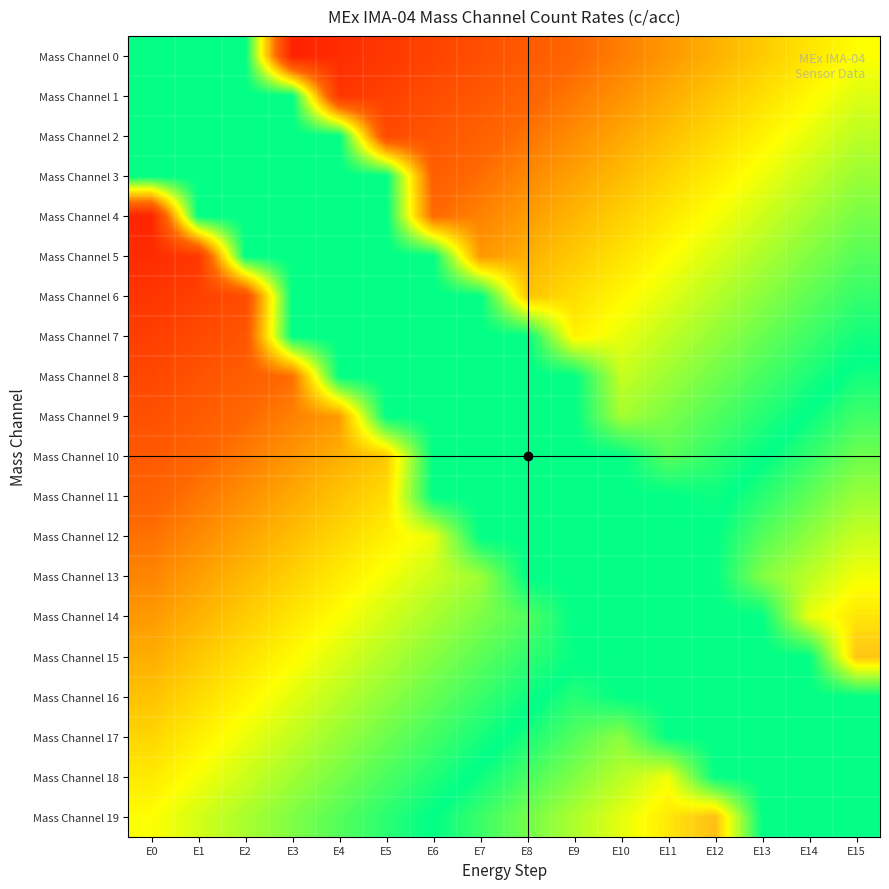

What is the spread (max minus min) of values at E13?

0.3